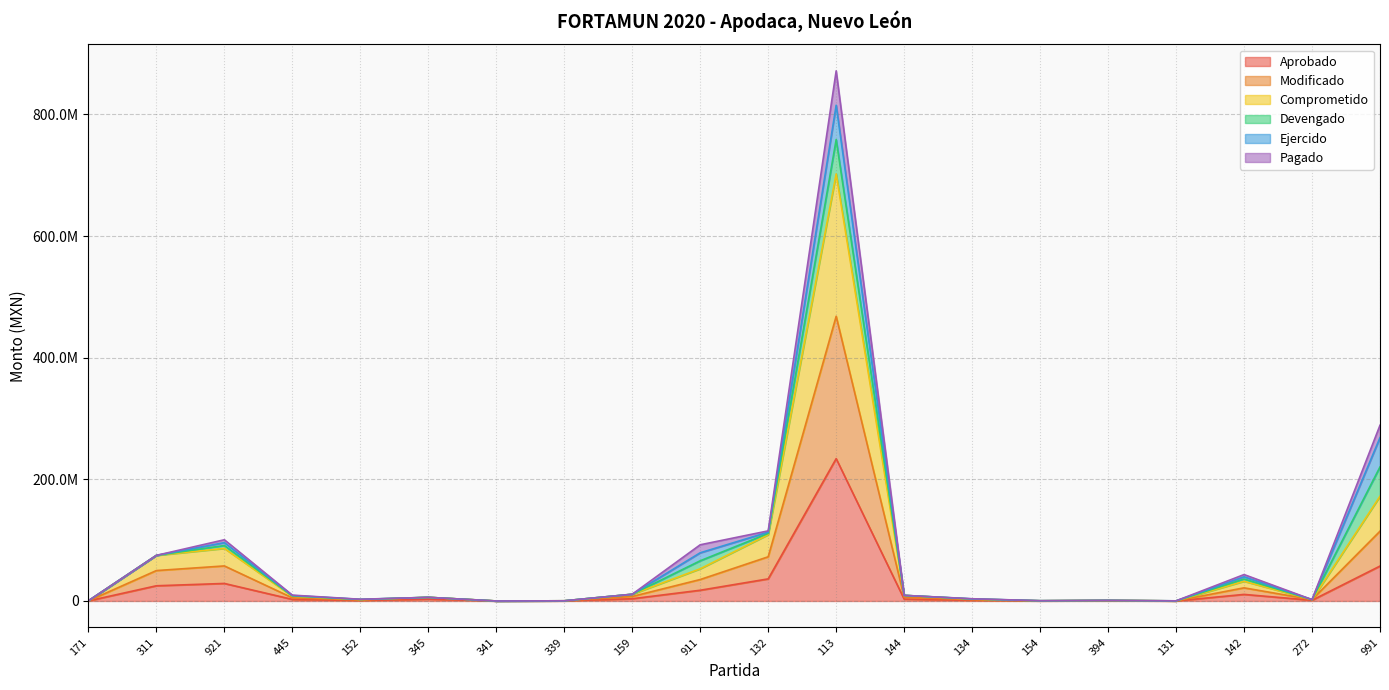

Which has a higher value, 311 or 152?

311